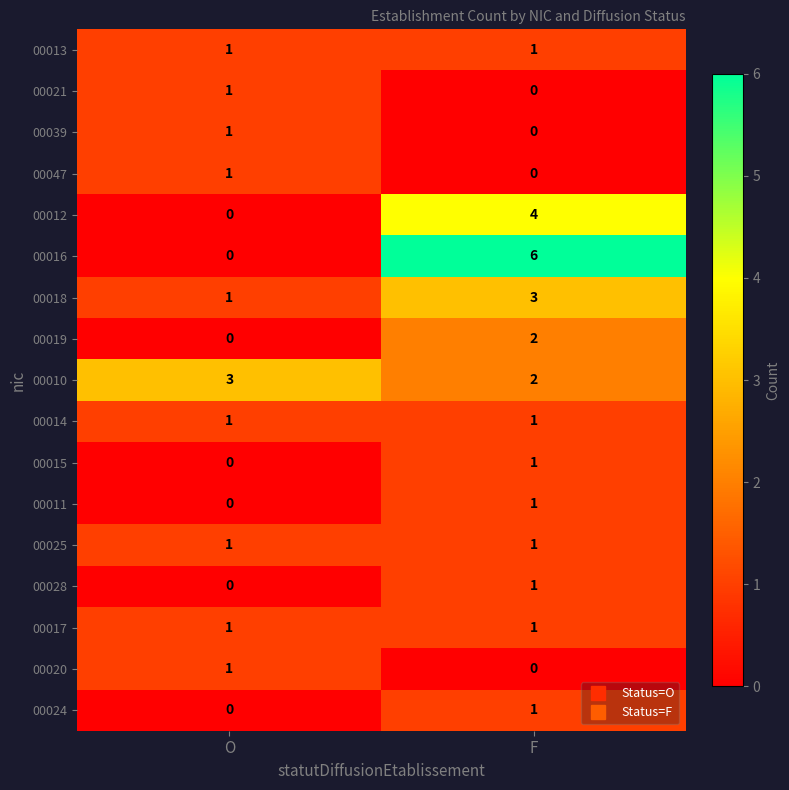

What is the greatest value displayed?

6